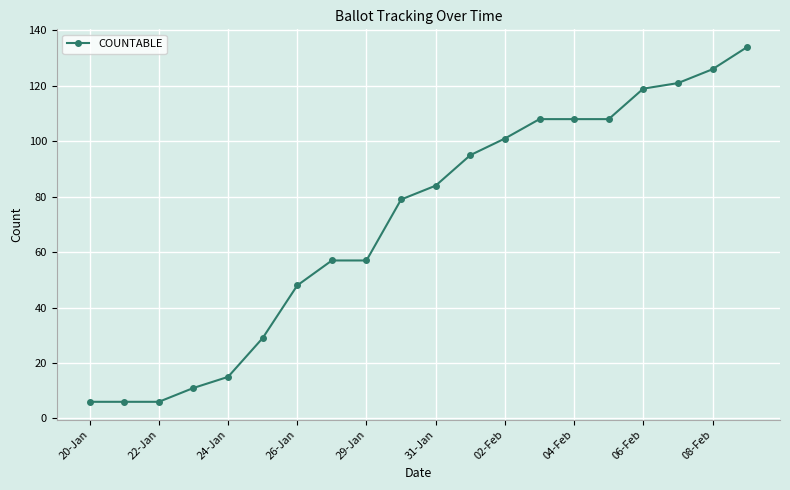

What is the greatest value displayed?

134